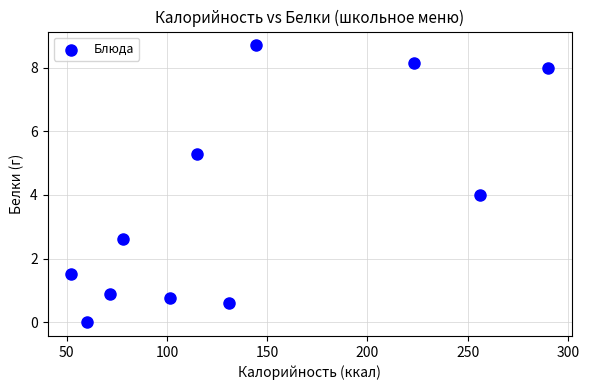

What is the average Y value?

3.7